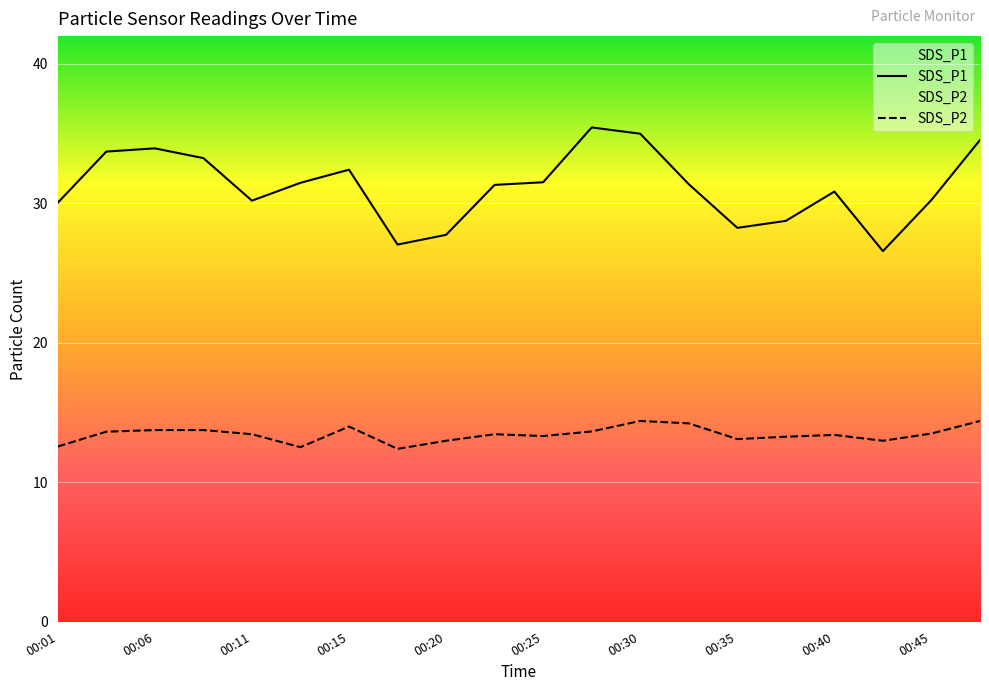

At 11, list the series in order from largest to smallest.

SDS_P1, SDS_P2